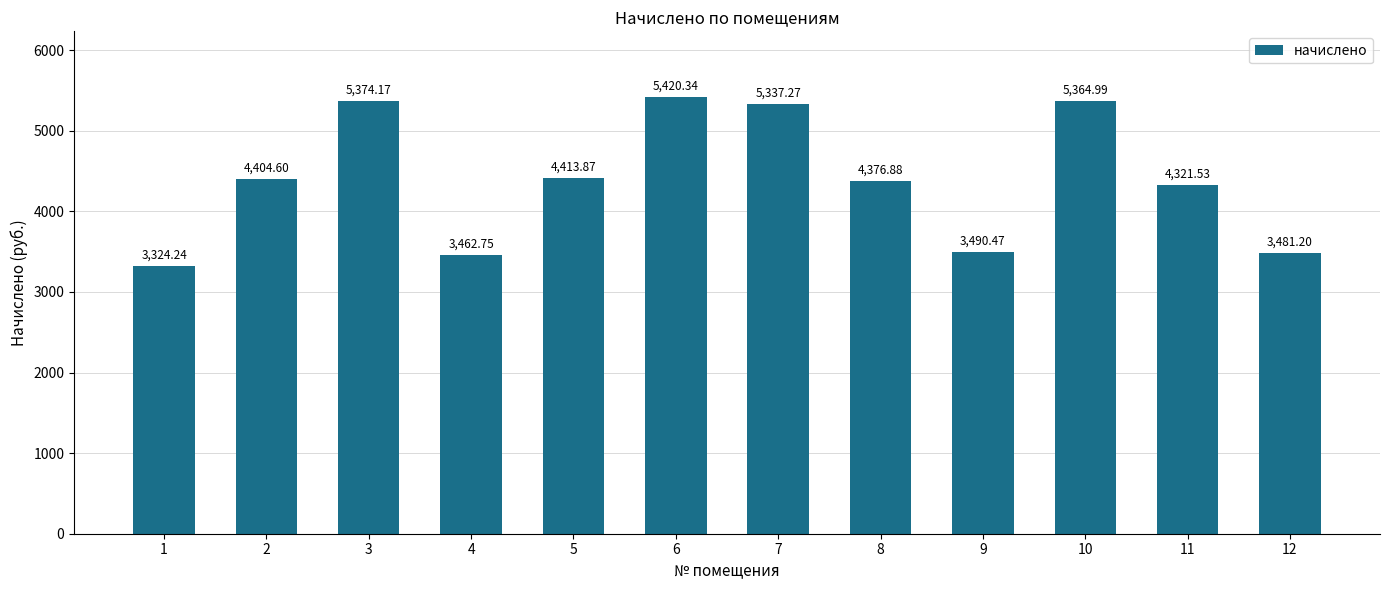

Rank the categories by value from highest to lowest.

6, 3, 10, 7, 5, 2, 8, 11, 9, 12, 4, 1